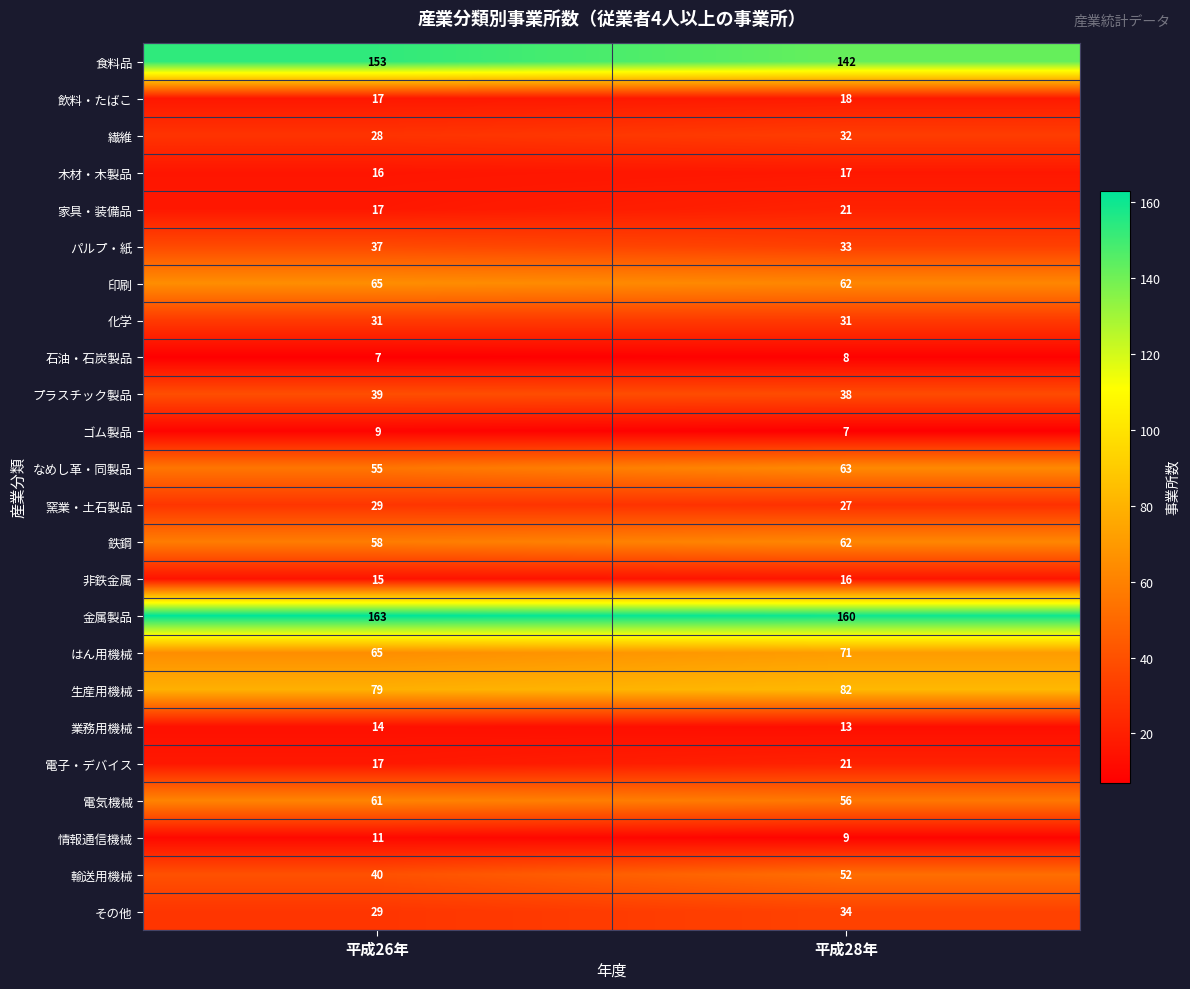

What is the difference between the highest and lowest values at 平成26年?

156